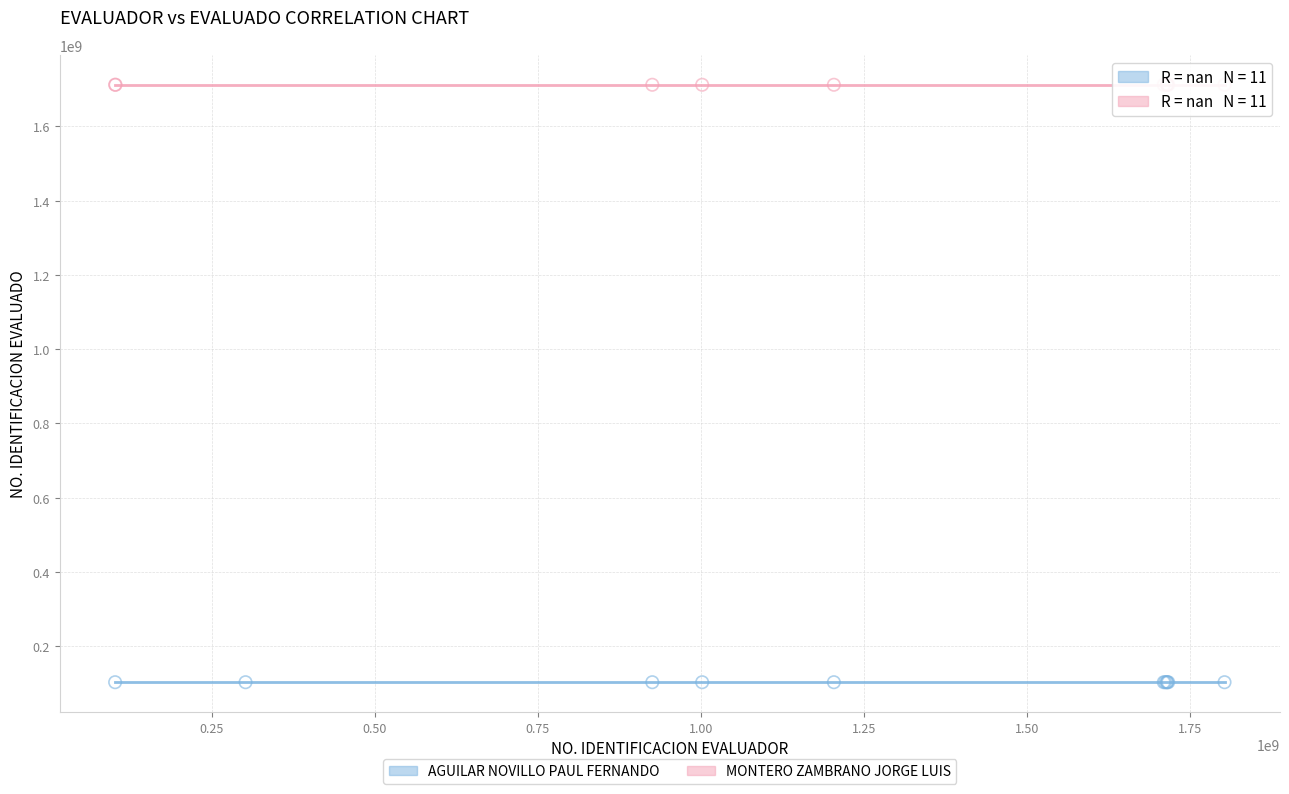

Which series reaches the minimum Y coordinate?

AGUILAR NOVILLO PAUL FERNANDO